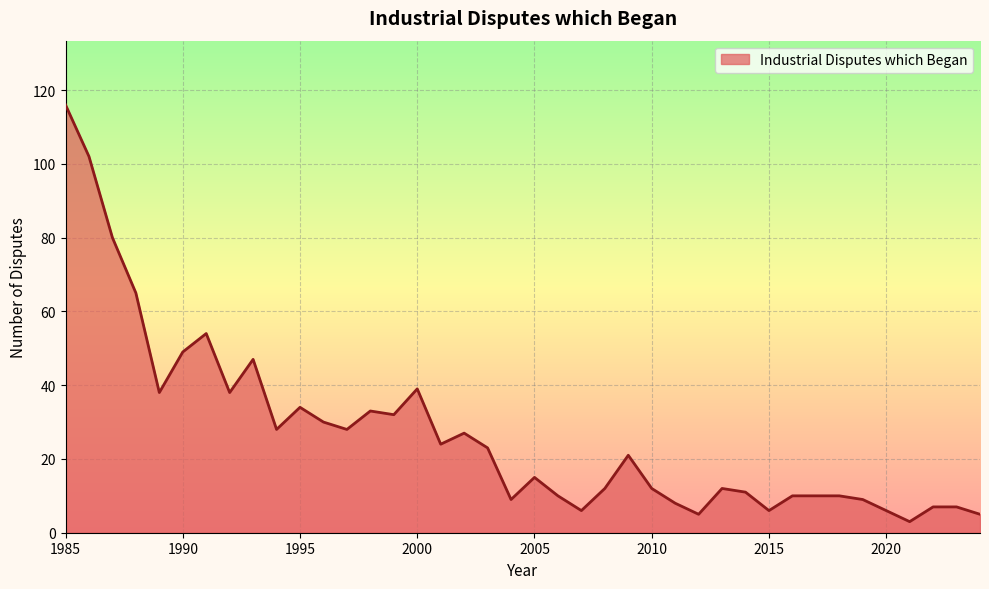

What is the maximum value shown in the chart?

116